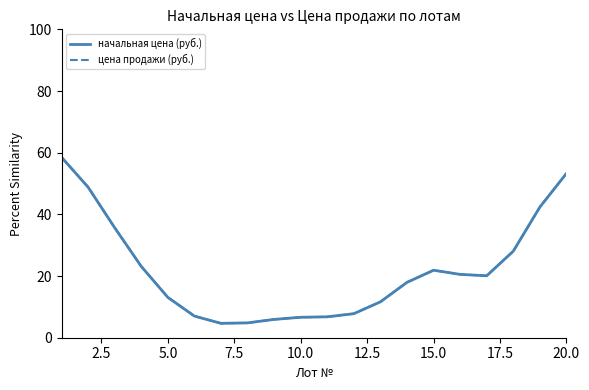

Which series has the widest spread of values?

начальная цена (руб.)